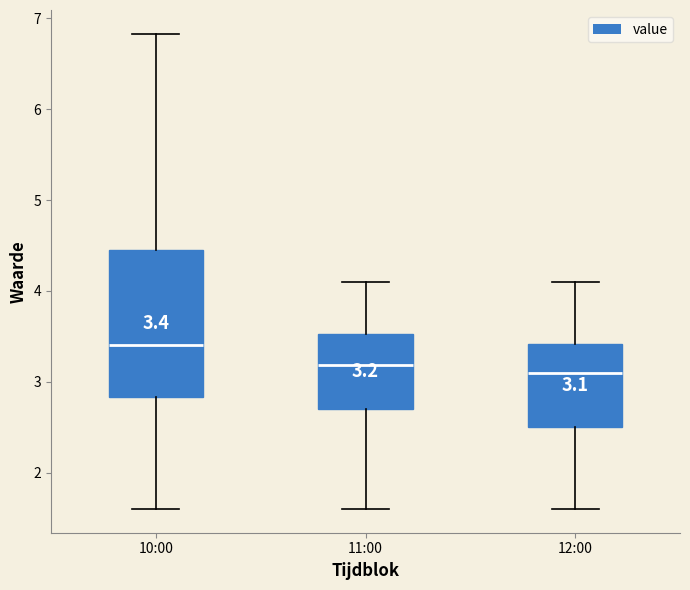

Which box has the highest median line?

10:00